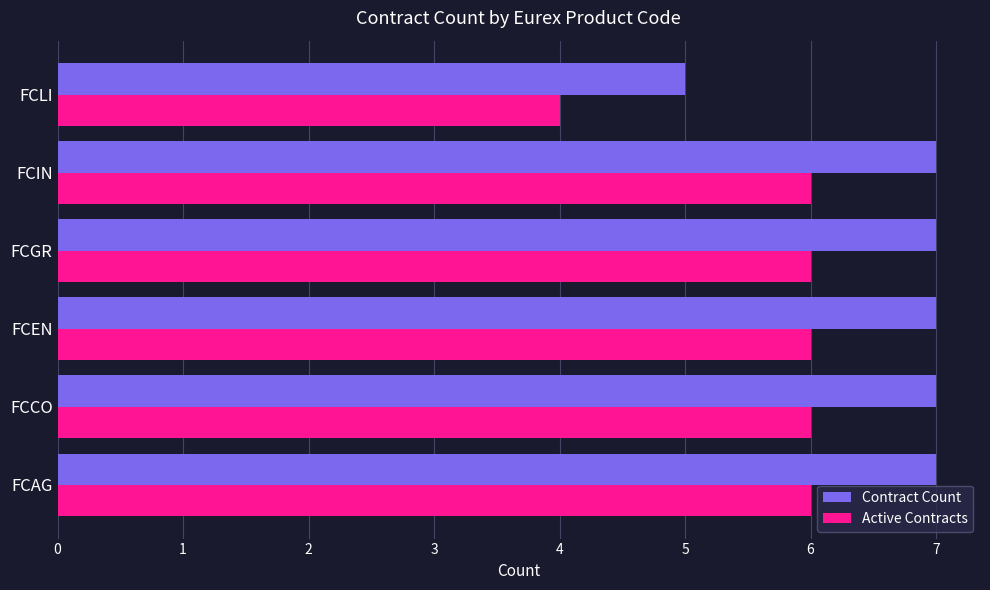

What is the total value across all series at FCCO?

13